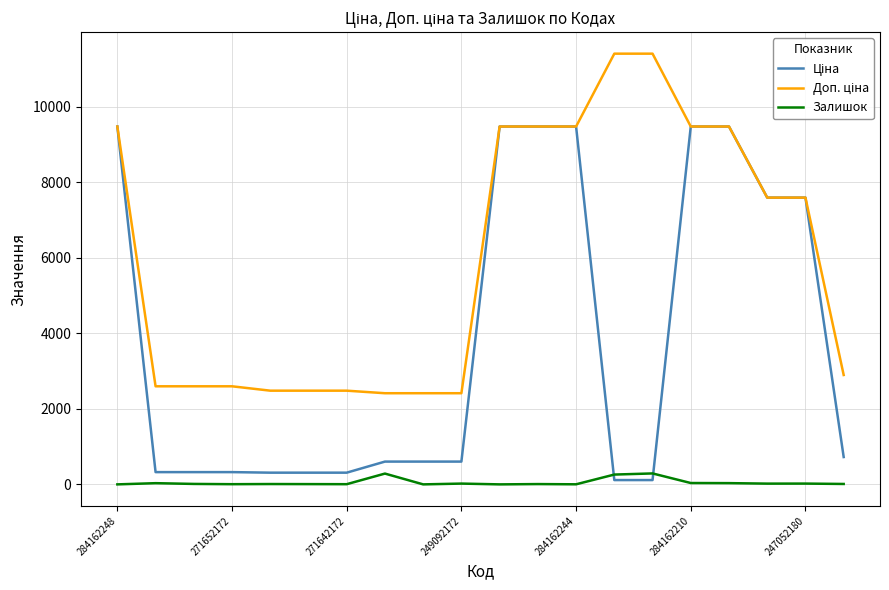

What is the maximum value shown in the chart?

11410.0